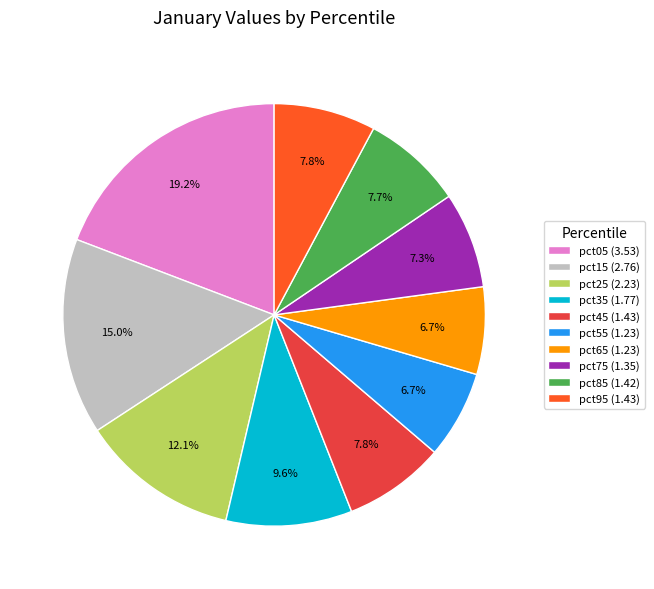

Does pct85 account for over 50% of the chart?

No